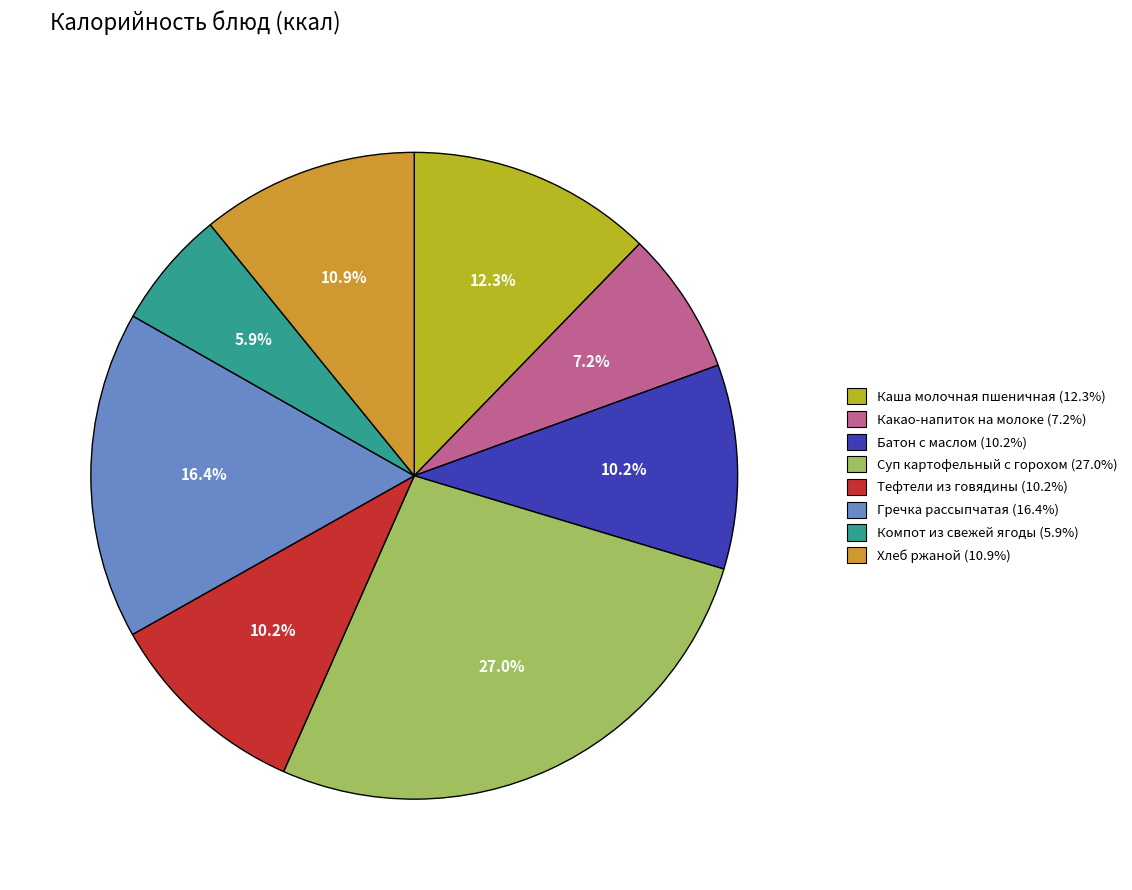

To the nearest percent, what portion does Хлеб ржаной represent?

11%